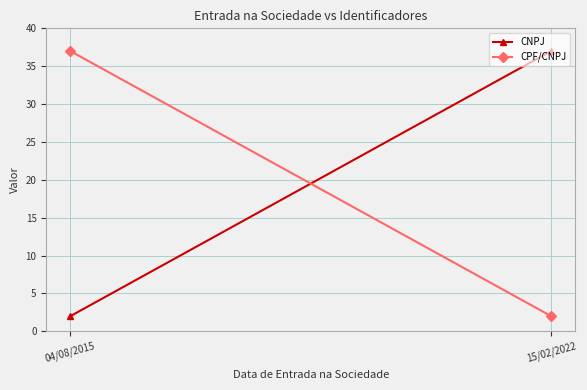

List the series in order of their peak value, highest first.

CNPJ, CPF/CNPJ